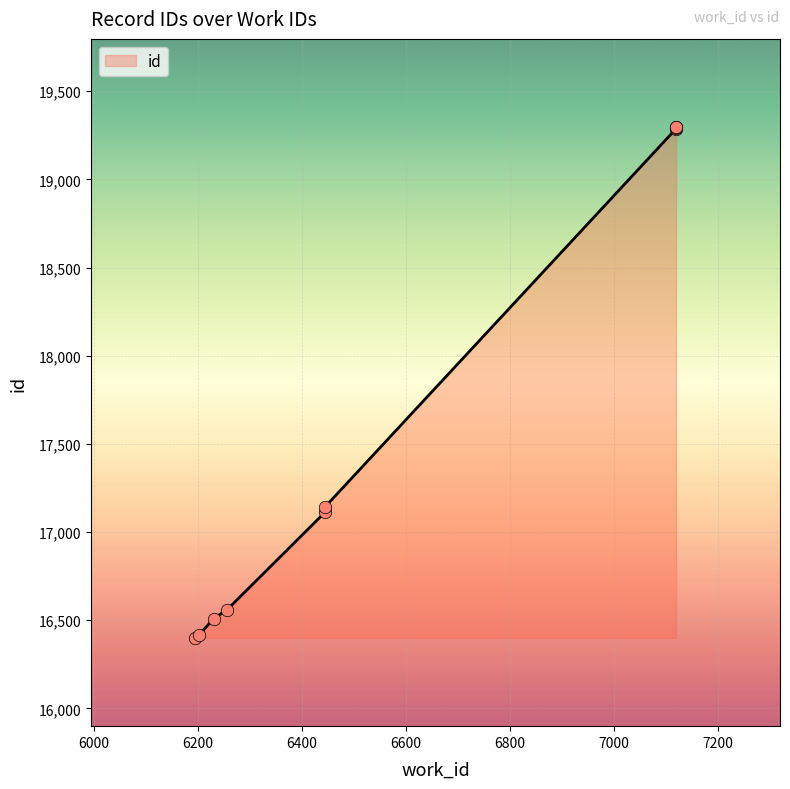

What is the change in value from 6203 to 6445?

+695